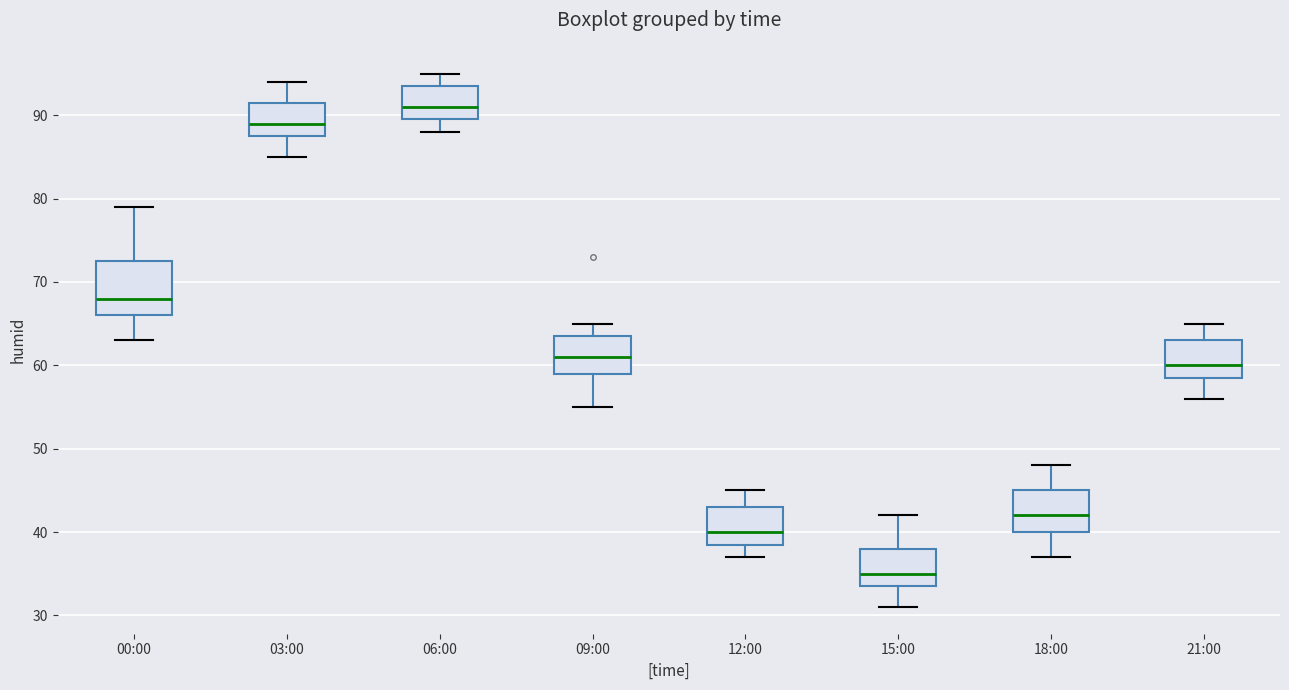

Where is the lower edge of the box for 03:00 on the y-axis? The values are not printed on the chart, so give them approximately, as read against the axis.

88